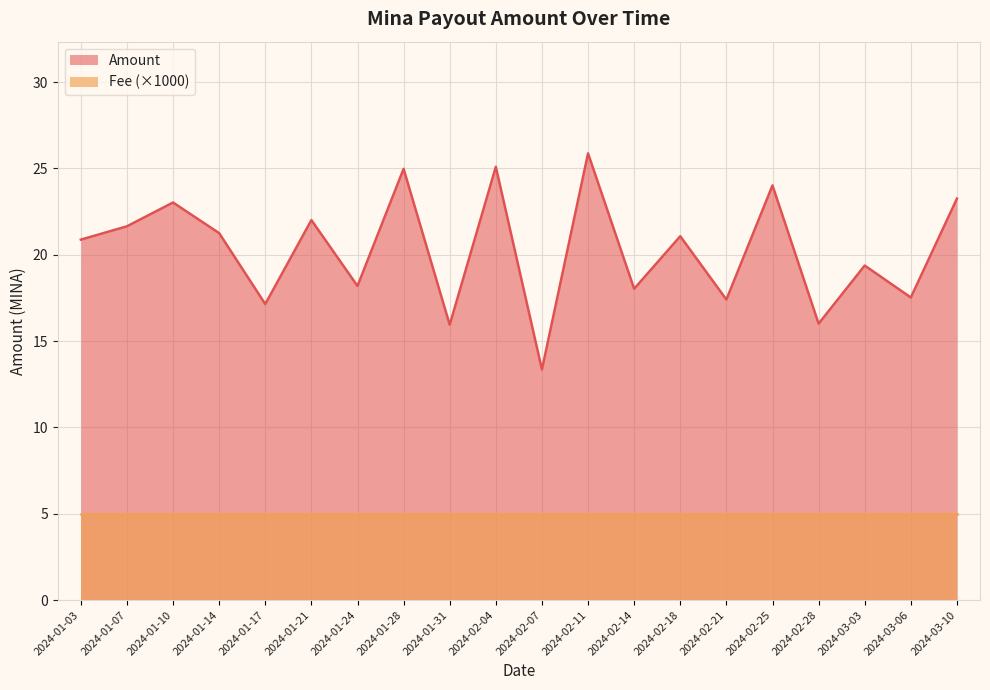

What is the minimum value shown in the chart?

5.0